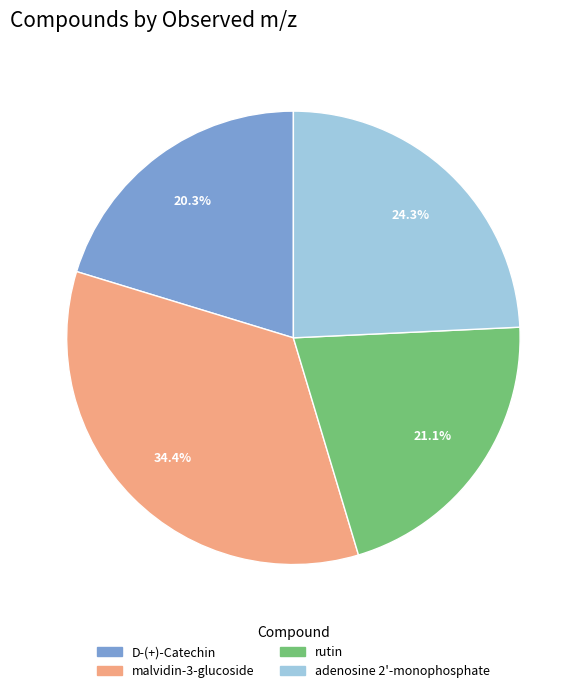

Rank the categories by value from lowest to highest.

D-(+)-Catechin, rutin, adenosine 2'-monophosphate, malvidin-3-glucoside